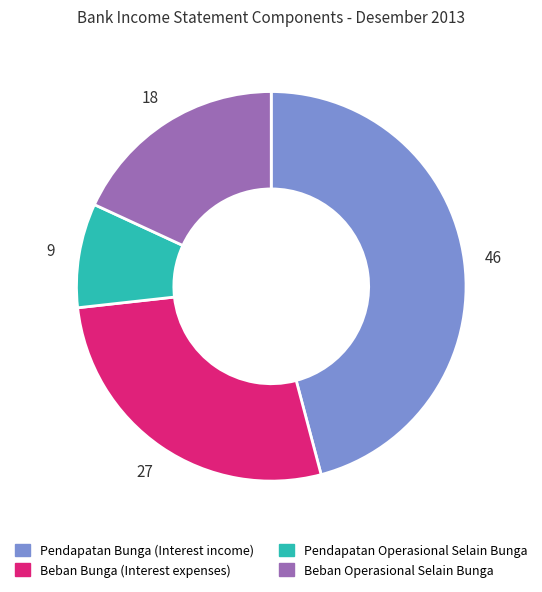

Is the sum of Pendapatan Bunga (Interest income) and Beban Bunga (Interest expenses) greater than half?

Yes